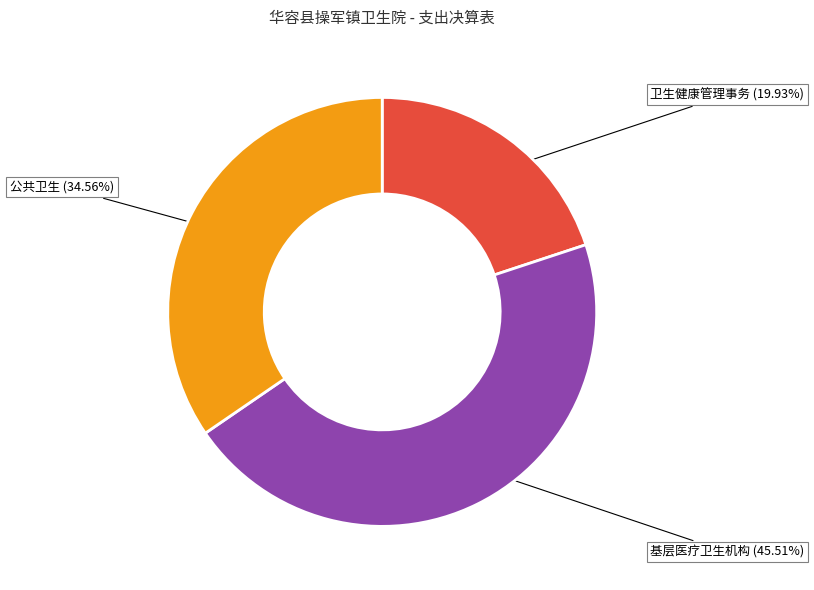

How many segments does this pie chart have?

3